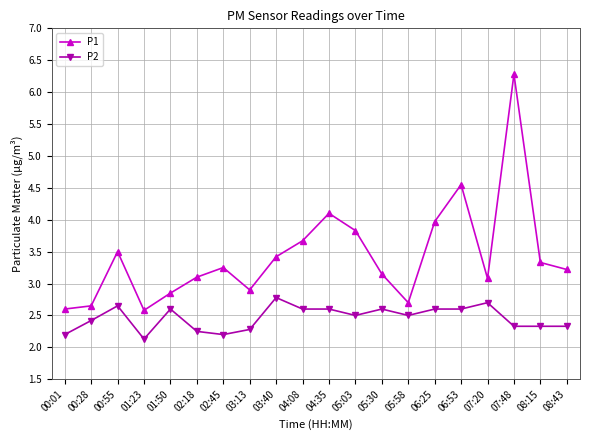

What position from the right is 02:45?

14